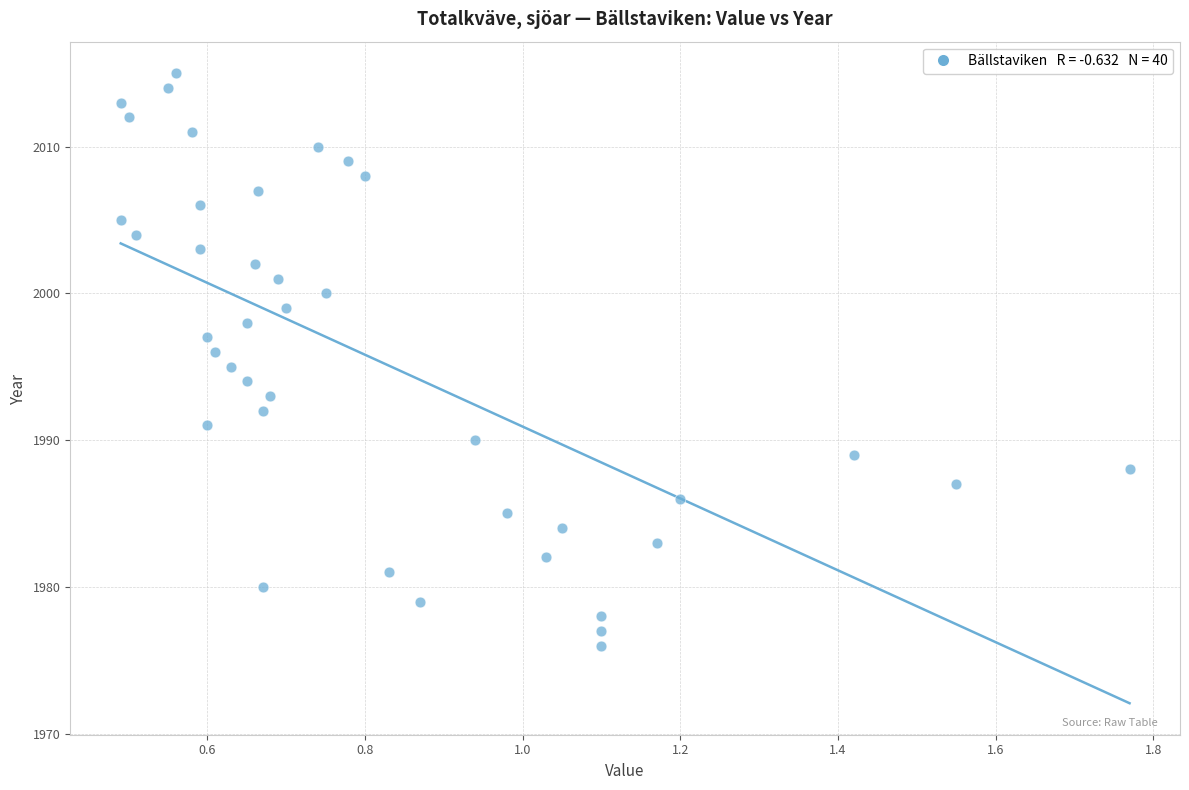

What is the range of Y values (max minus min)?

39